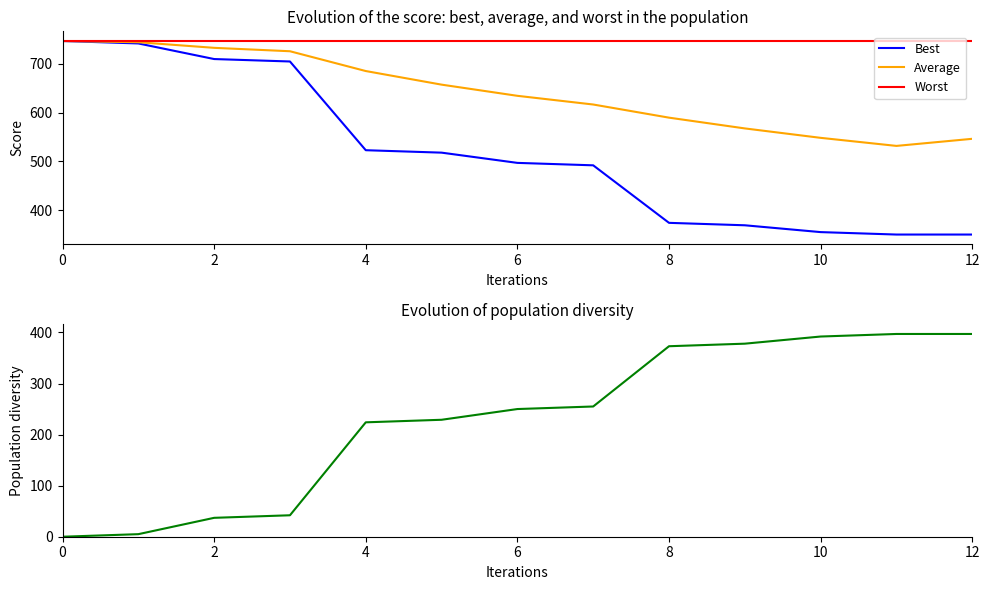

What is the sum of all Average values?

8328.8